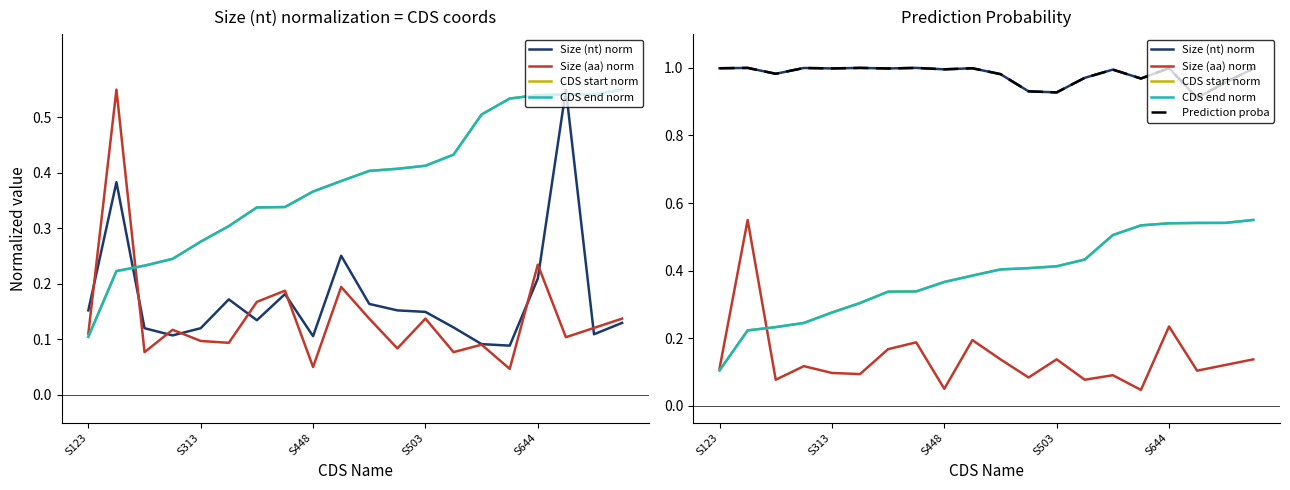

At which category is the sum across all series the highest?

S644